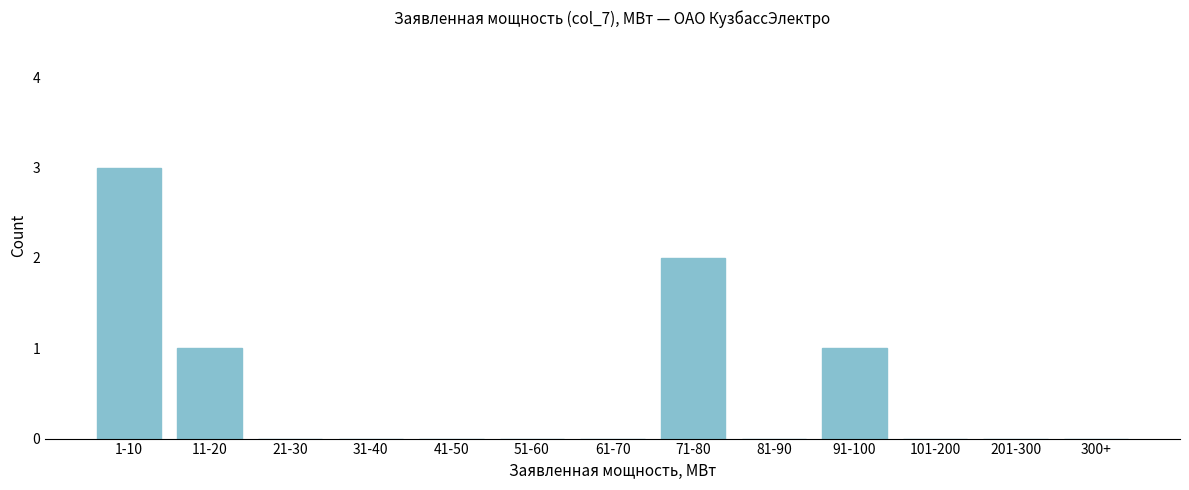

Reading left to right, extract all data points from this chart.

1-10=3	11-20=1	21-30=0	31-40=0	41-50=0	51-60=0	61-70=0	71-80=2	81-90=0	91-100=1	101-200=0	201-300=0	300+=0